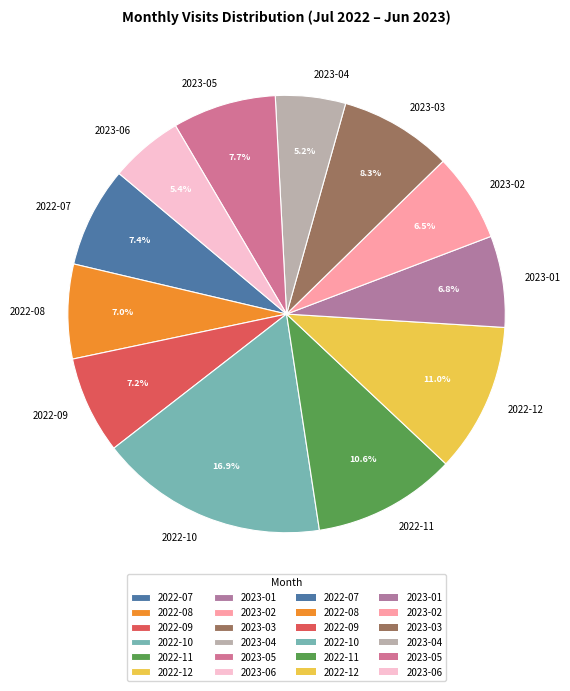

How many slices are in this pie chart?

12